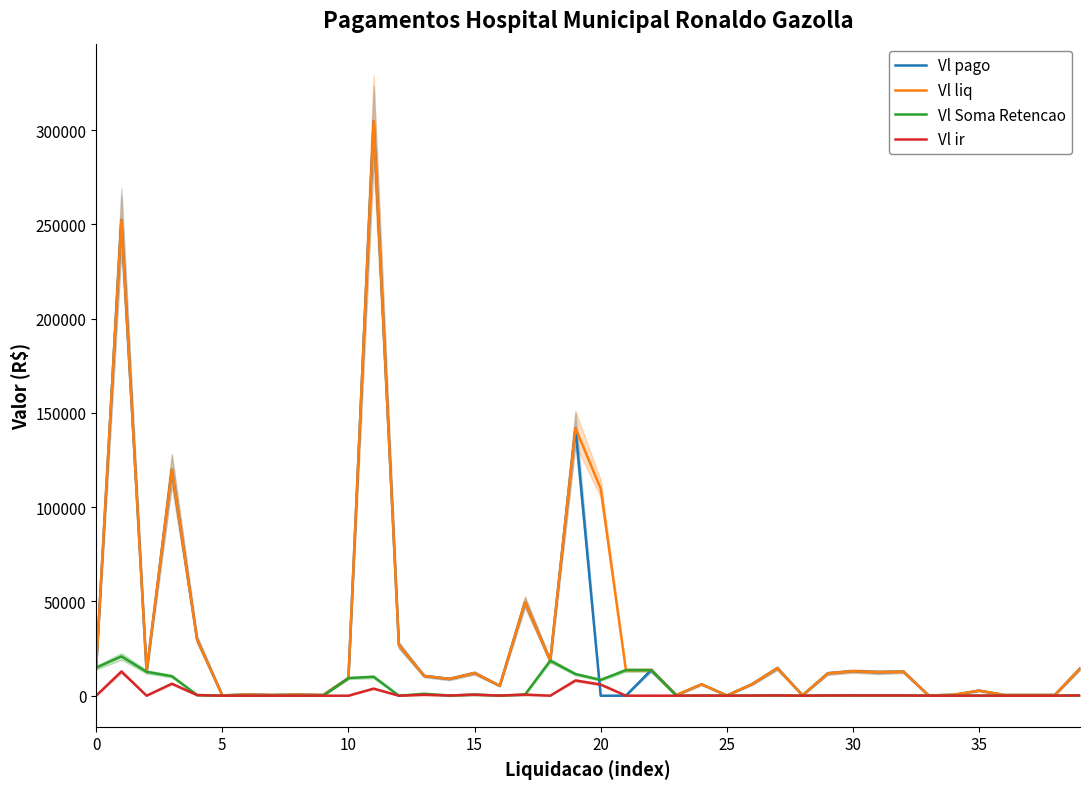

Does the chart display data point markers on the line(s)?

No